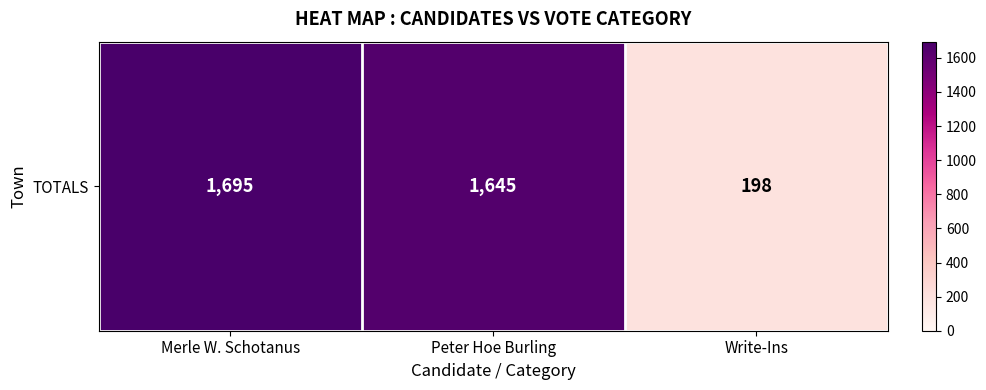

How many data points are less than 1645?

1